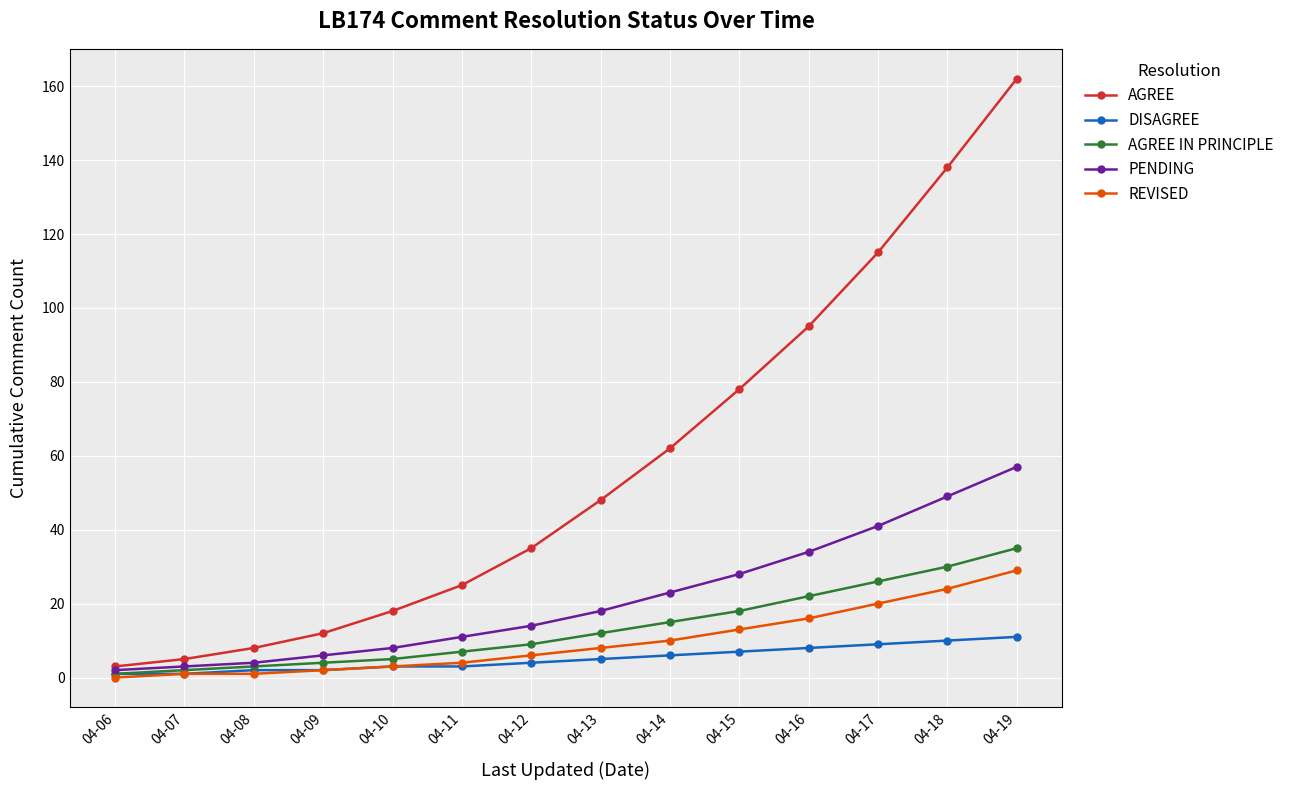

What is the value of the AGREE IN PRINCIPLE point at the 12th from the left?

26